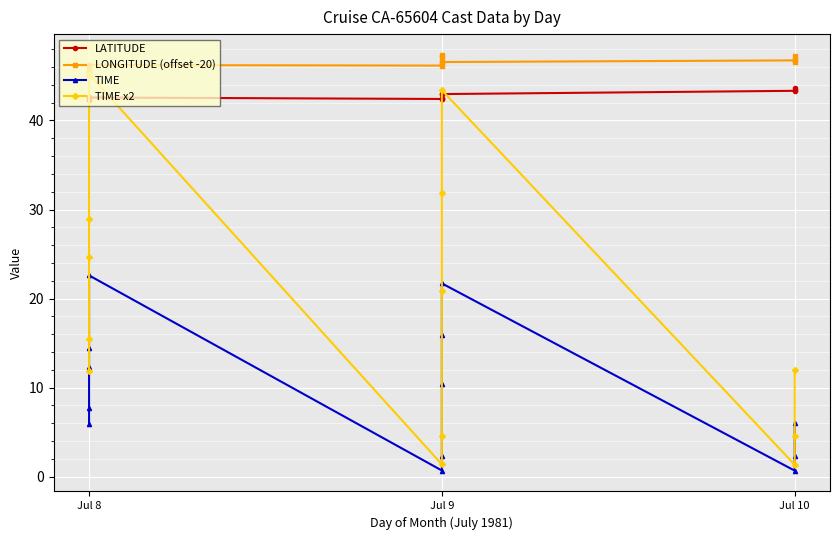

Which series has the largest total across all categories?

LONGITUDE (offset -20)